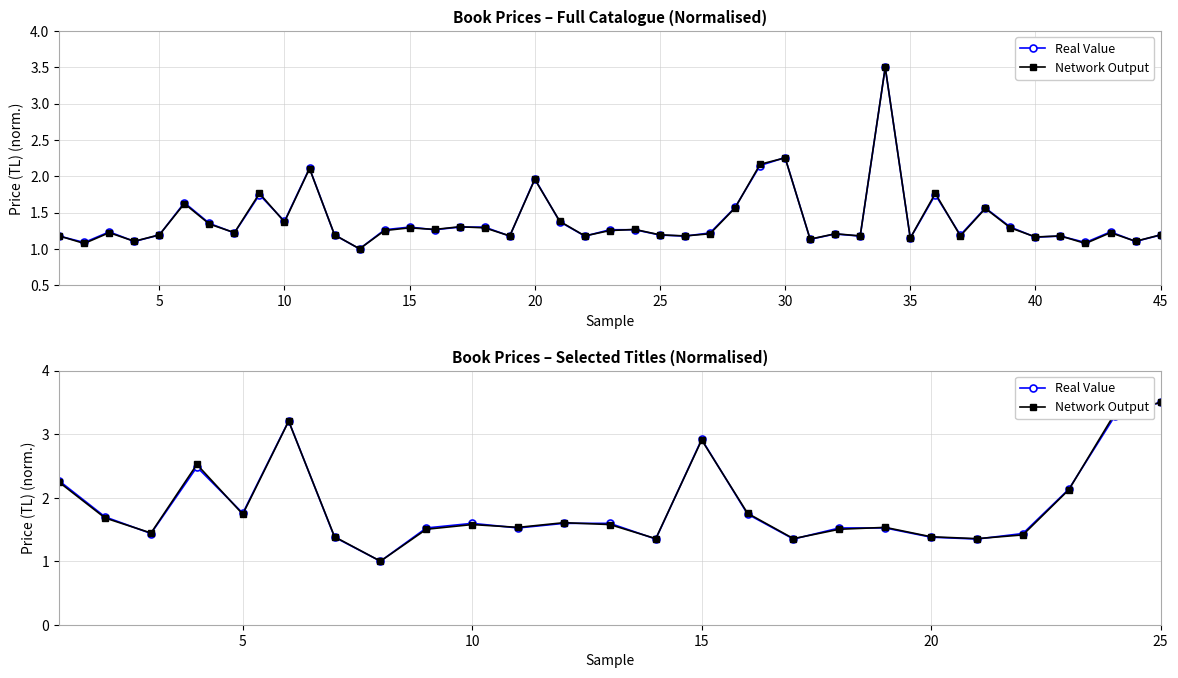

True or false: Network Output has more than 2 interior local peaks.

True